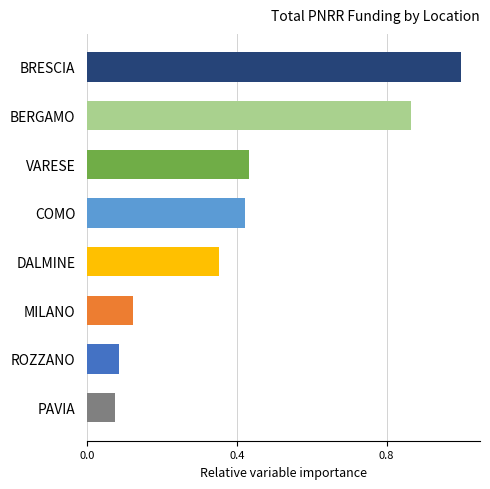

What is the greatest value displayed?

1.0